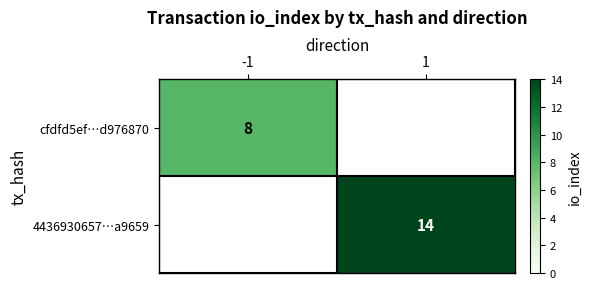

The value of cfdfd5ef…d976870 at -1 is 2. True or false?

False